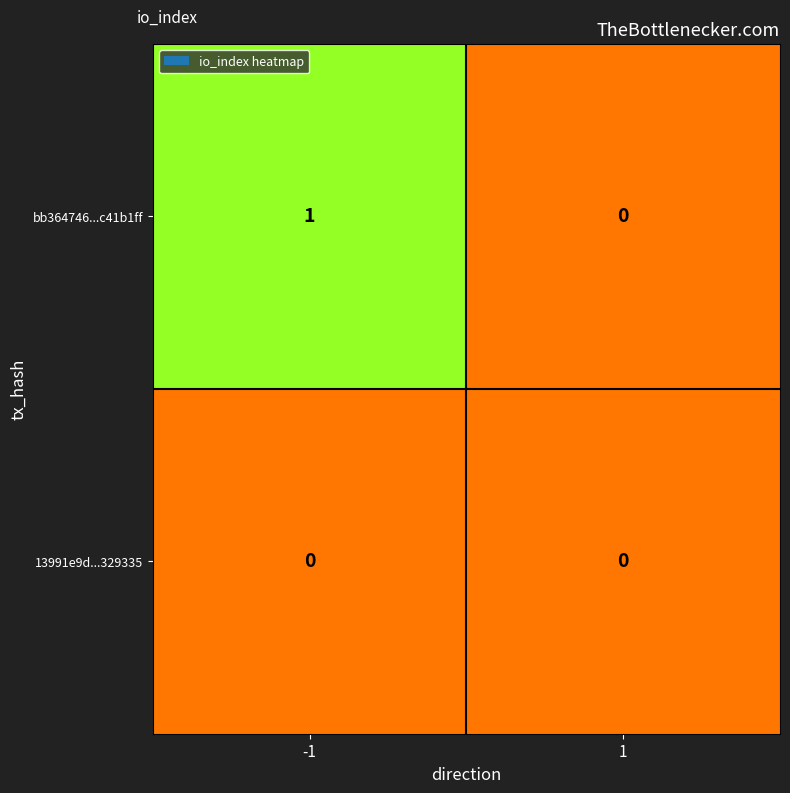

Reading left to right, extract all data points from this chart.

bb364746...c41b1ff: 1	0
13991e9d...329335: 0	0